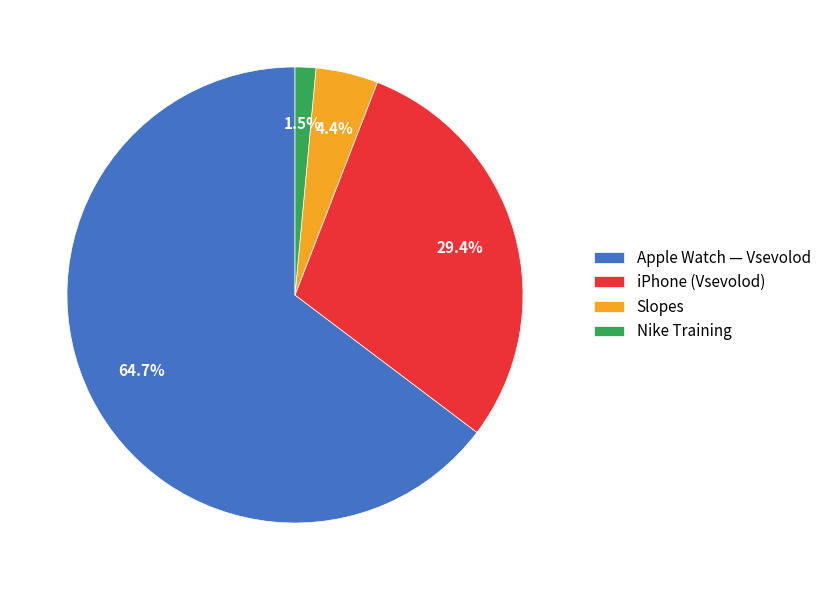

Which slice is the largest?

Apple Watch — Vsevolod